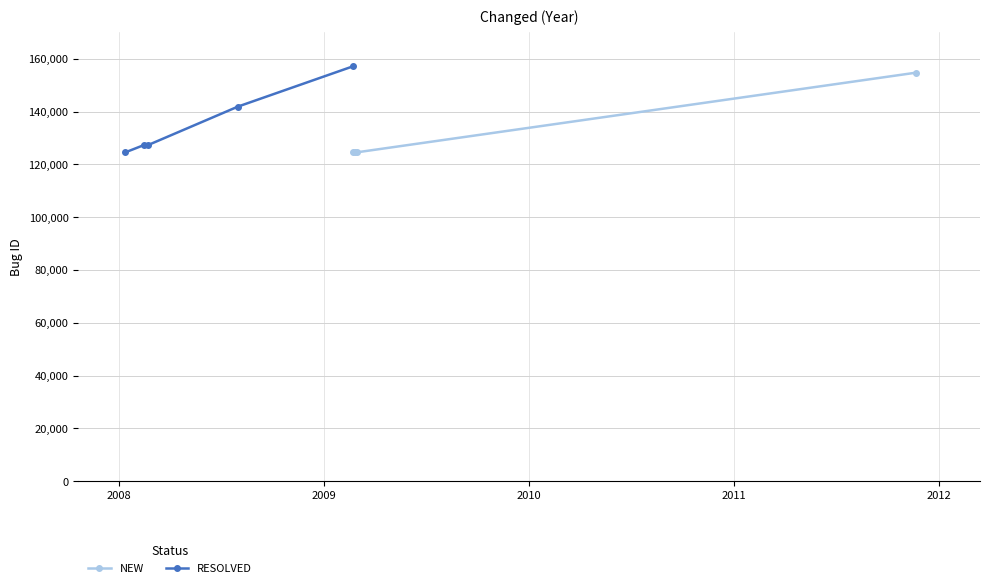

True or false: NEW has more than 1 interior local peaks.

False